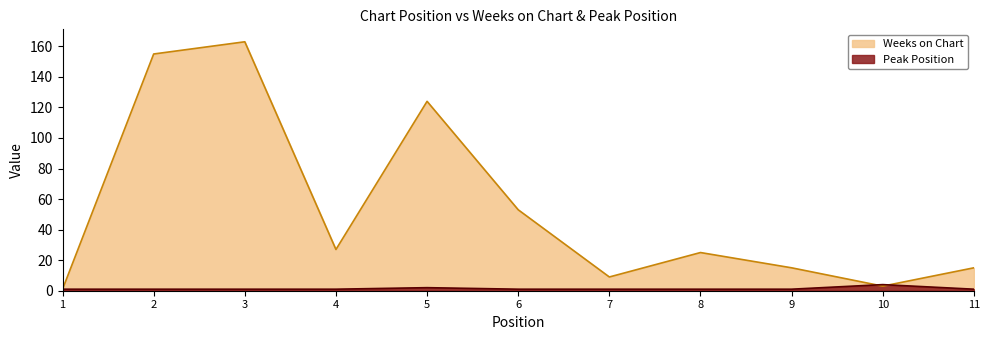

What are all the series names shown in the legend?

Weeks on Chart, Peak Position